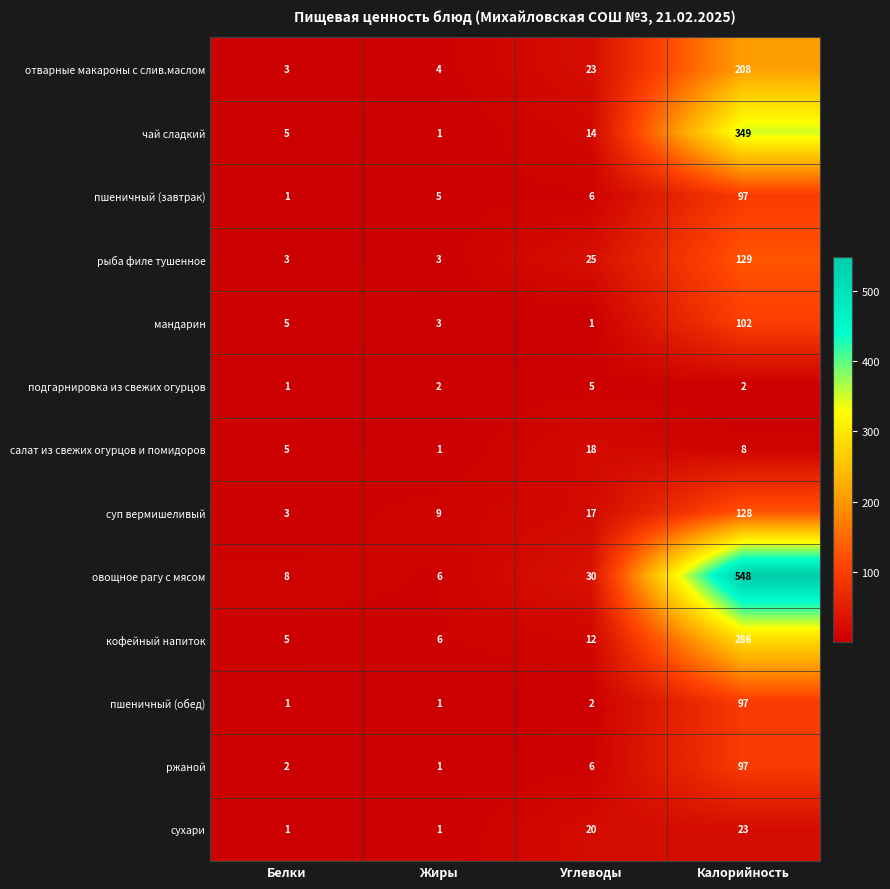

How many data points in отварные макароны с слив.маслом are less than 23?

2